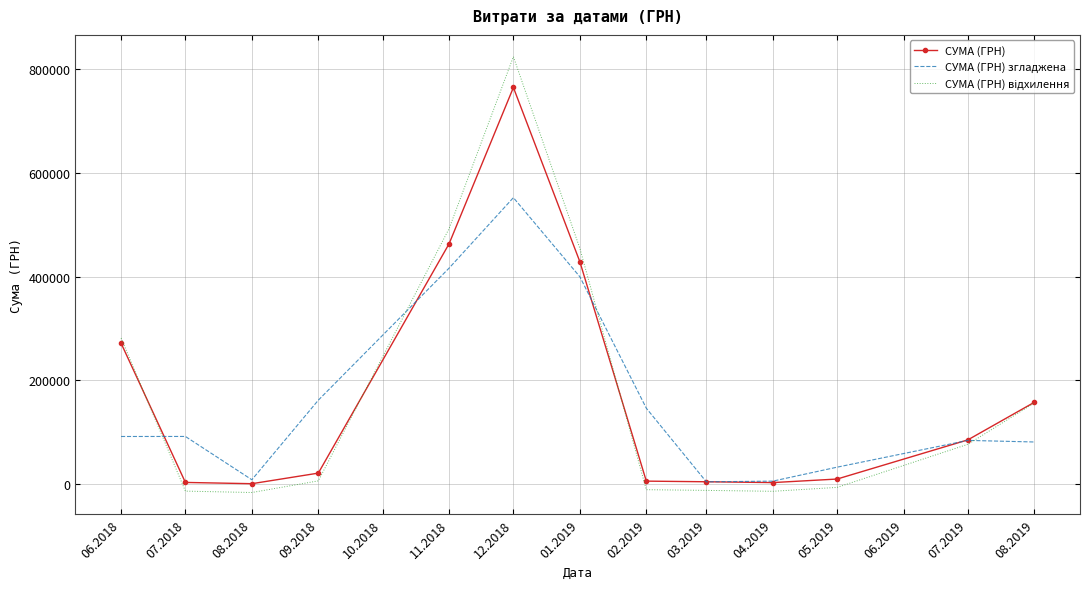

Is the value of СУМА (ГРН) згладжена at 12.2018 greater than the value of СУМА (ГРН) at 12.2018?

No